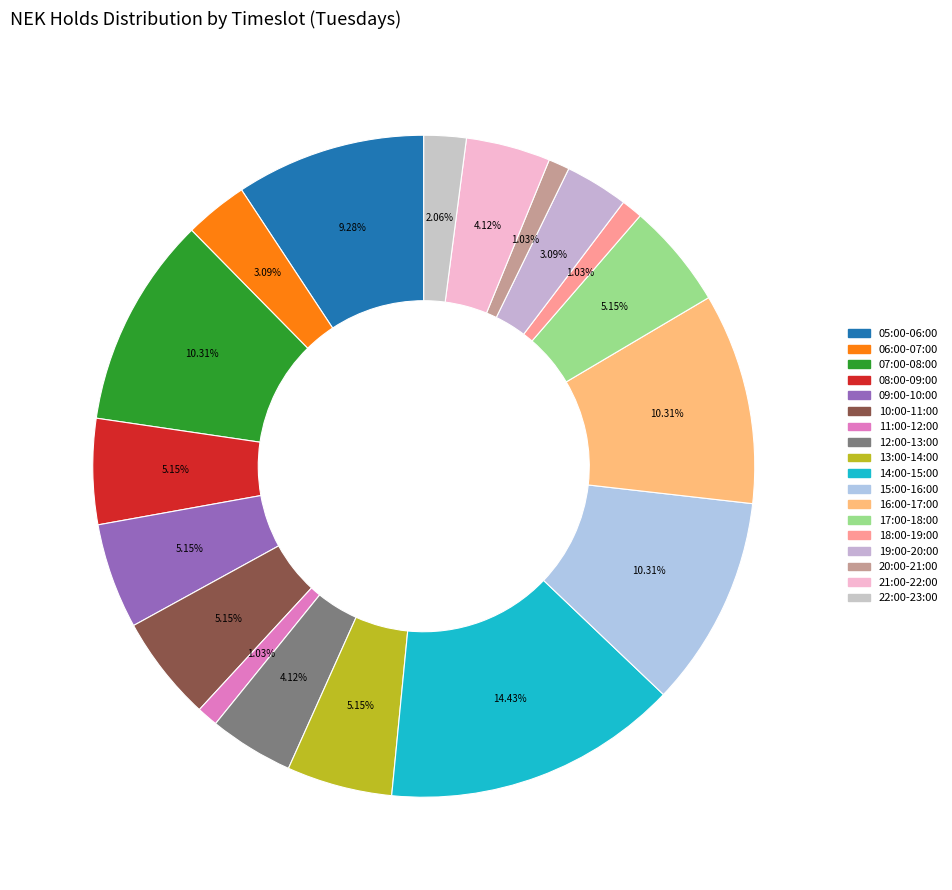

Between 06:00-07:00 and 13:00-14:00, which is larger?

13:00-14:00